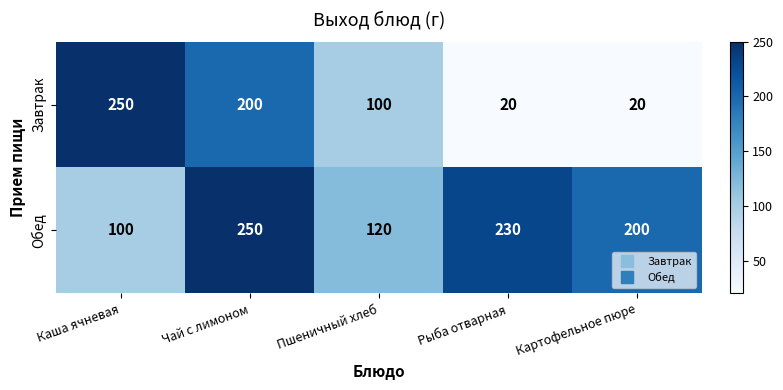

Reading right to left, what are all the values shown in this chart?

Завтрак: 20	20	100	200	250
Обед: 200	230	120	250	100